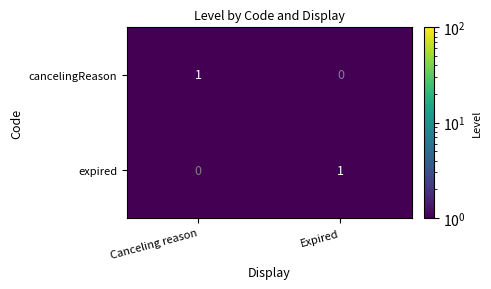

What is the maximum value shown in the chart?

1